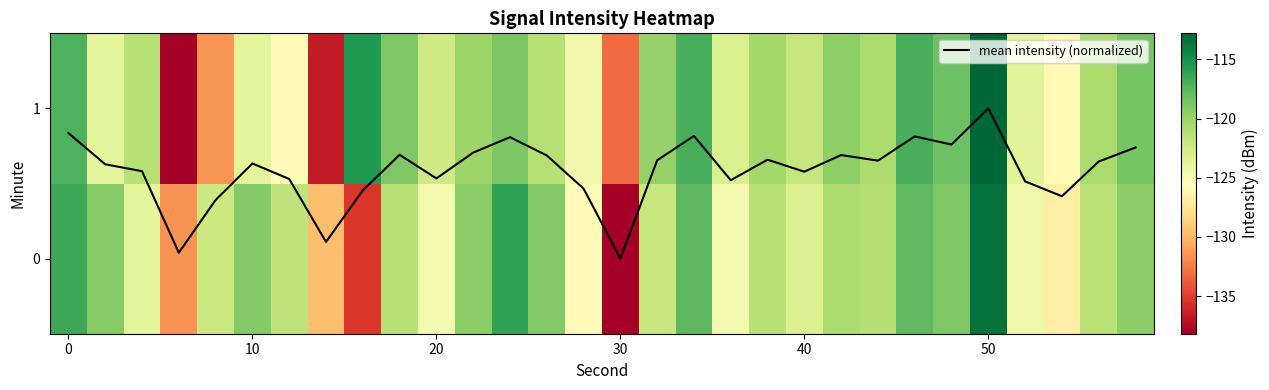

What is the highest value of the mean intensity (normalized) series?

1.0